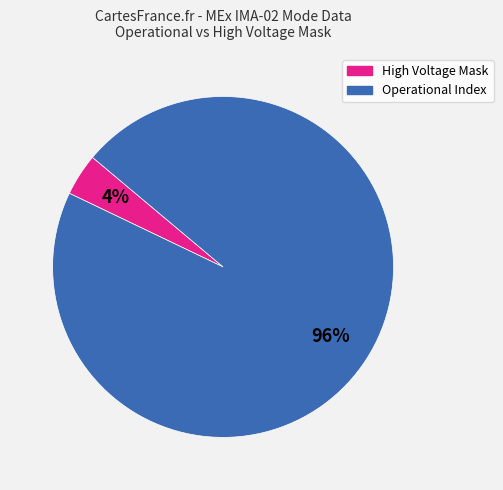

How many slices are in this pie chart?

2